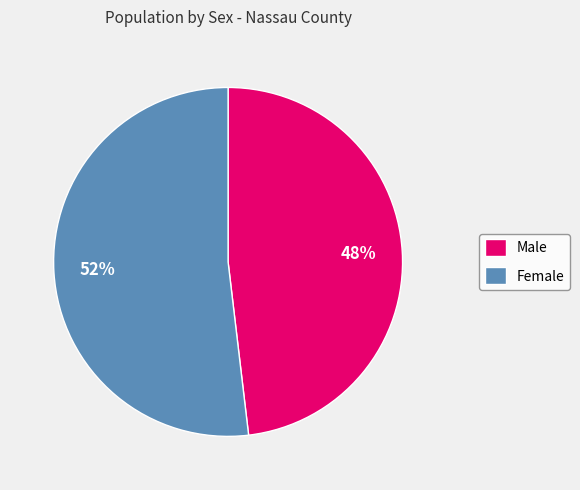

To the nearest percent, what portion does Male represent?

48%